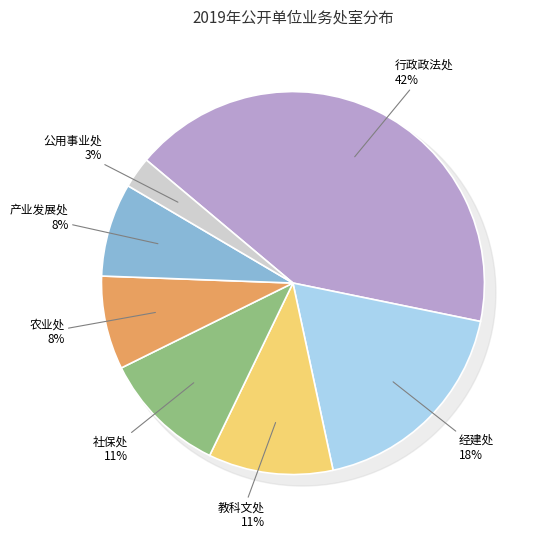

Is there any slice that represents more than half of the pie?

No